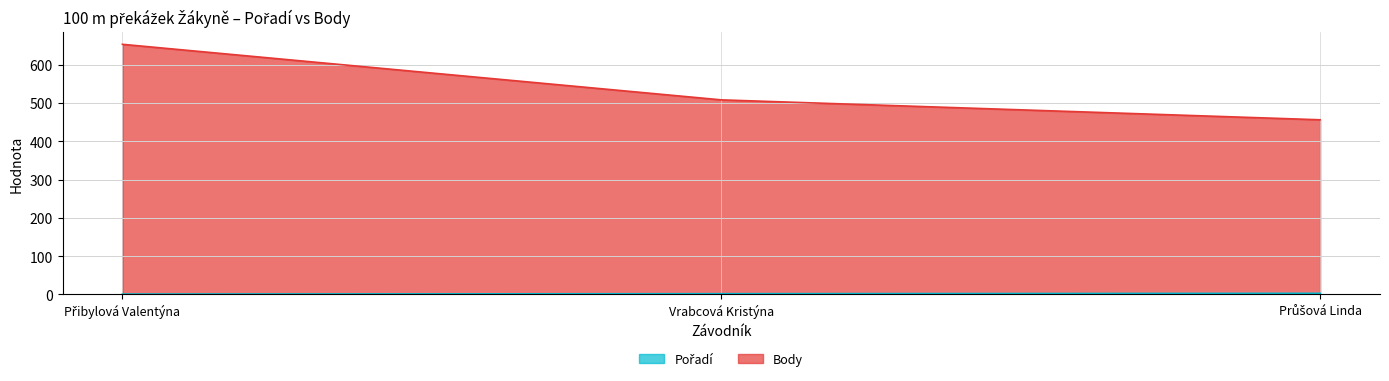

Rank the categories by Pořadí value from highest to lowest.

Průšová Linda, Vrabcová Kristýna, Přibylová Valentýna